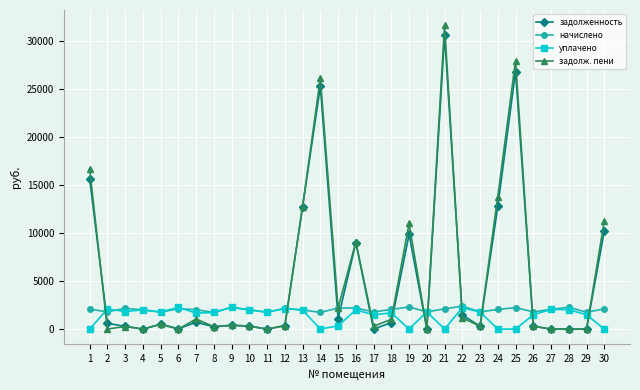

What is the average value of the начислено series?

2014.3